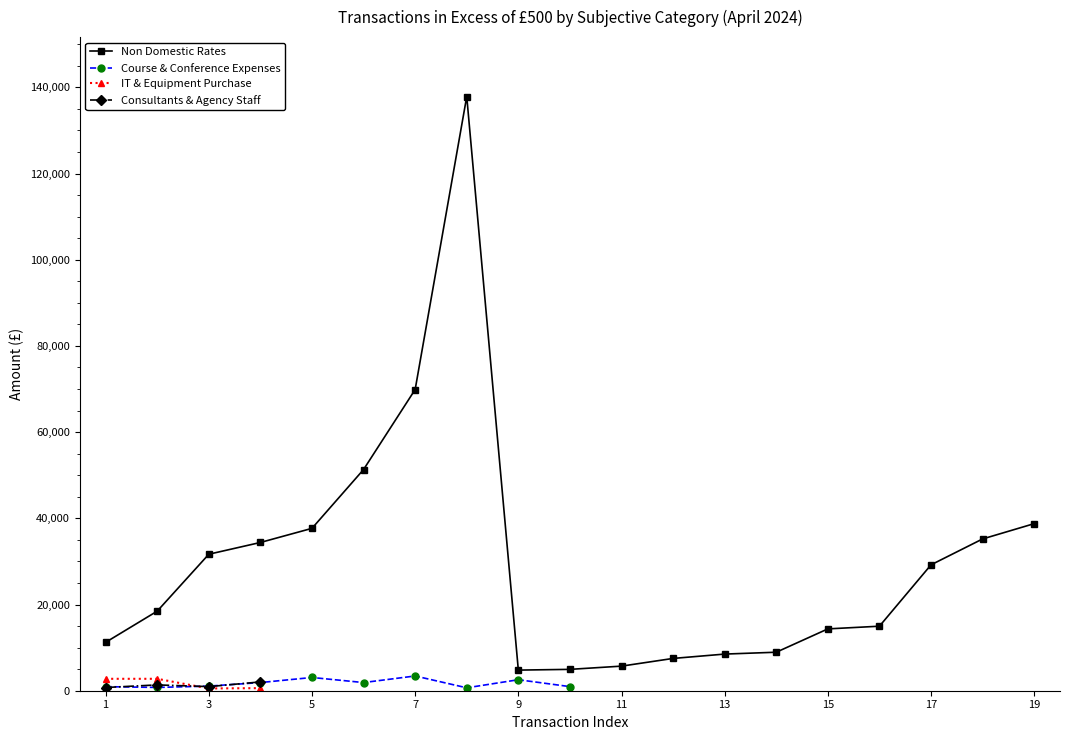

What are all the series names shown in the legend?

Non Domestic Rates, Course & Conference Expenses, IT & Equipment Purchase, Consultants & Agency Staff